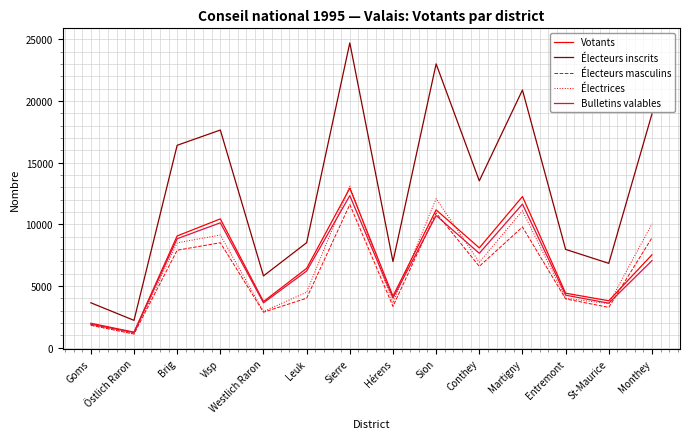

The value of Électrices at Hérens is 2086. True or false?

False